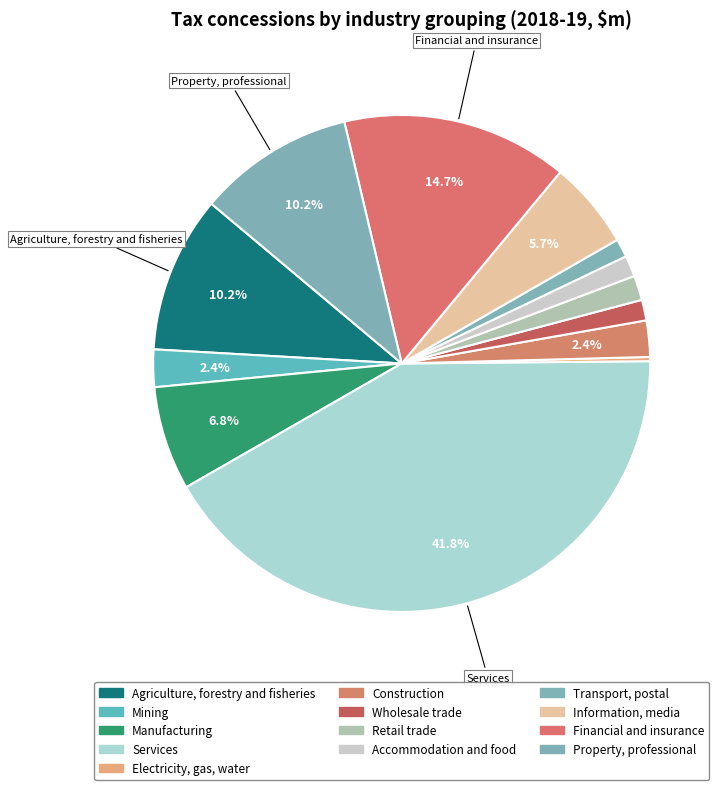

Which category has the biggest portion of the pie?

Services